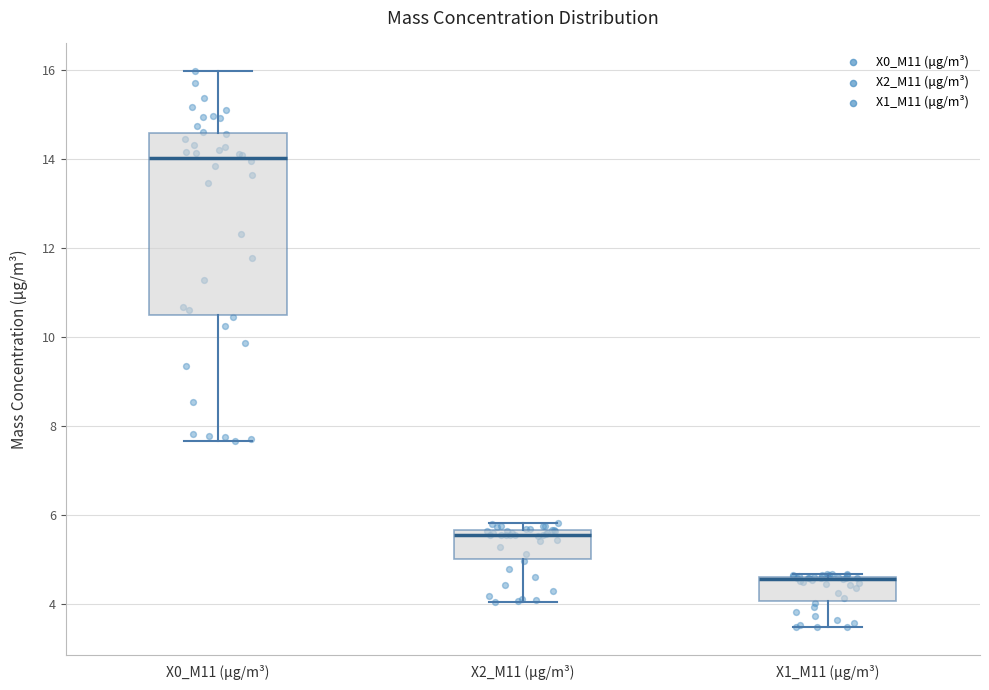

Reading left to right, read every box against the y-axis: the position of its median line, the range the box covers, and the ends of its whiskers. The values are not printed on the chart, so give them approximately, as read against the axis.

X0_M11 (μg/m³): median 14.0, box 10.4 to 14.6, whiskers 7.6 to 16.0
X2_M11 (μg/m³): median 5.6 (just below the box's upper edge), box 5.0 to 5.6, whiskers 4.0 to 5.8
X1_M11 (μg/m³): median 4.6 (drawn on the box's upper edge), box 4.0 to 4.6, whiskers 3.4 to 4.6 (just above the box's upper edge)